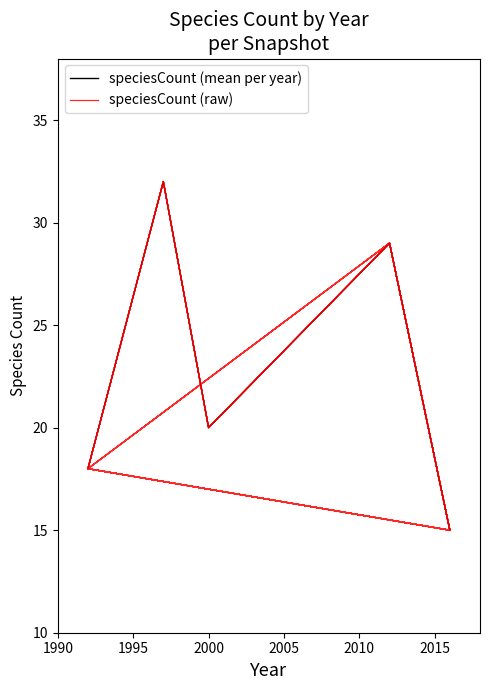

What is the highest value of the speciesCount (mean per year) series?

32